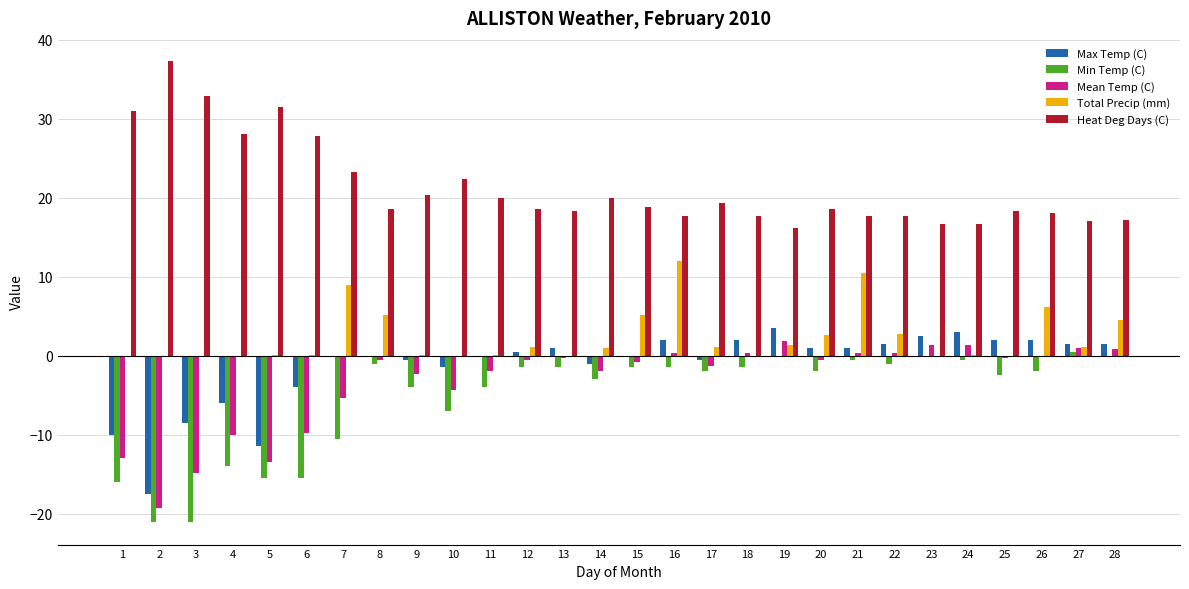

How many groups of bars are there?

28